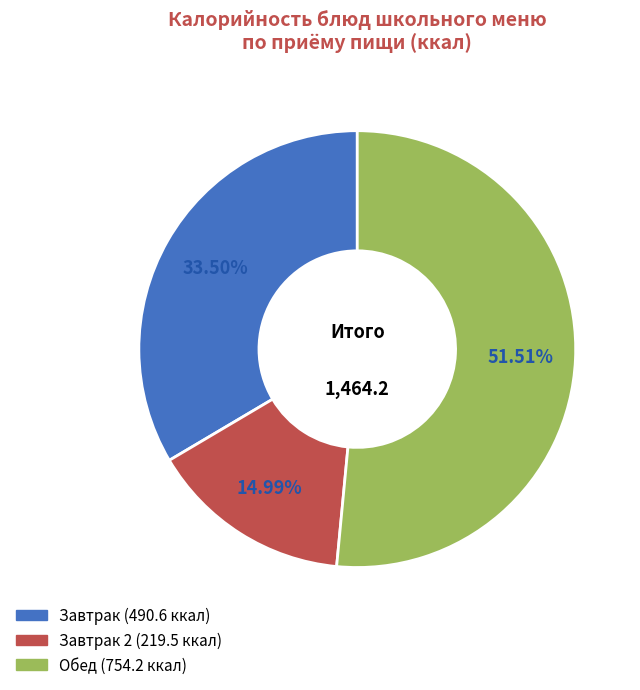

Does any single category account for the majority?

Yes